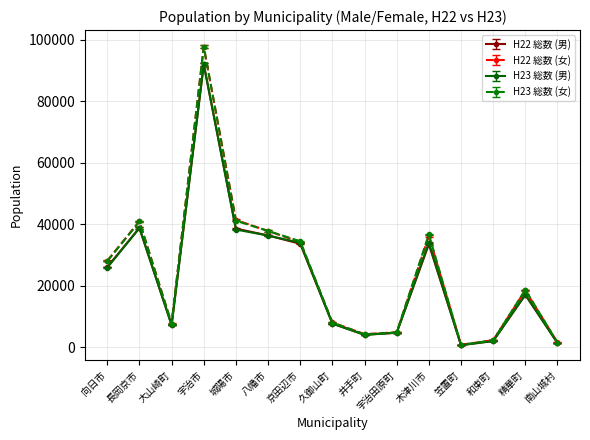

How many series are shown in this chart?

4